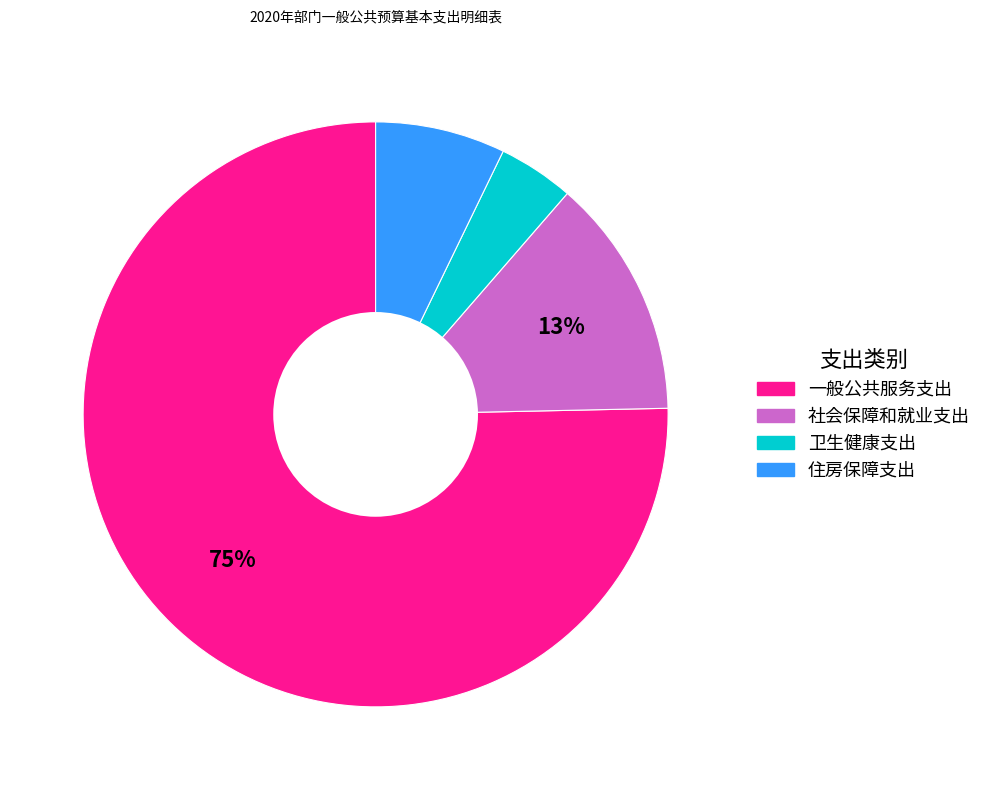

Approximately how many times larger is the value at 社会保障和就业支出 compared to 住房保障支出?

1.9